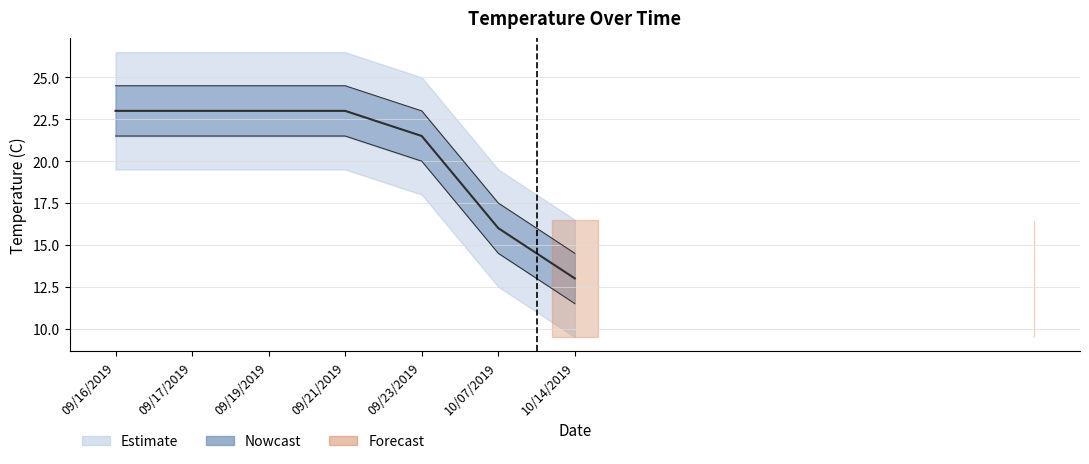

How many lines are shown in the chart?

1